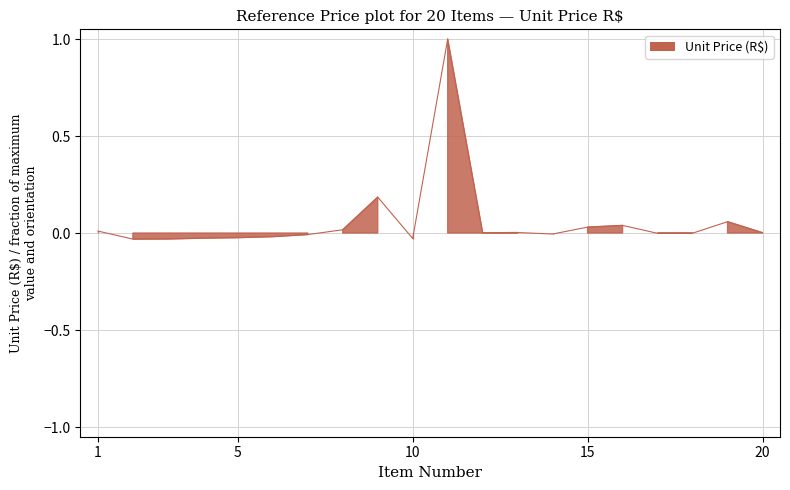

How many interior local peaks (higher than both neighbors) does the data have?

5